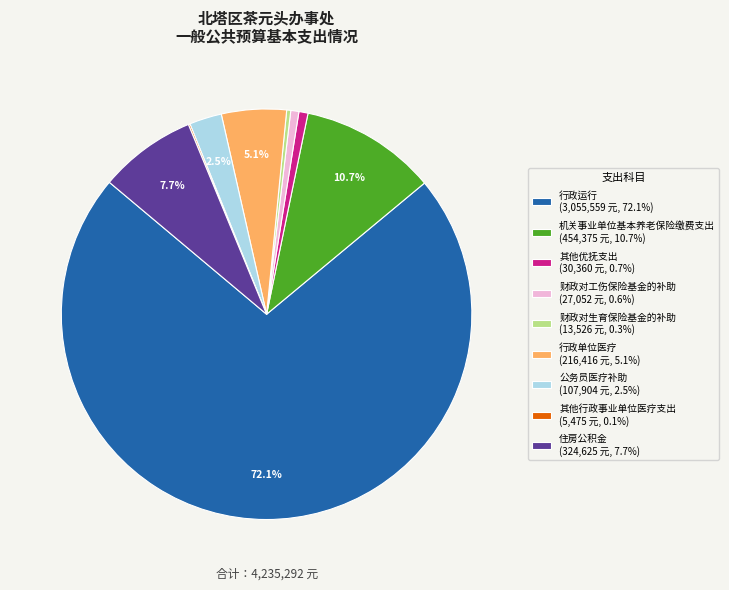

Is there any slice that represents more than half of the pie?

Yes